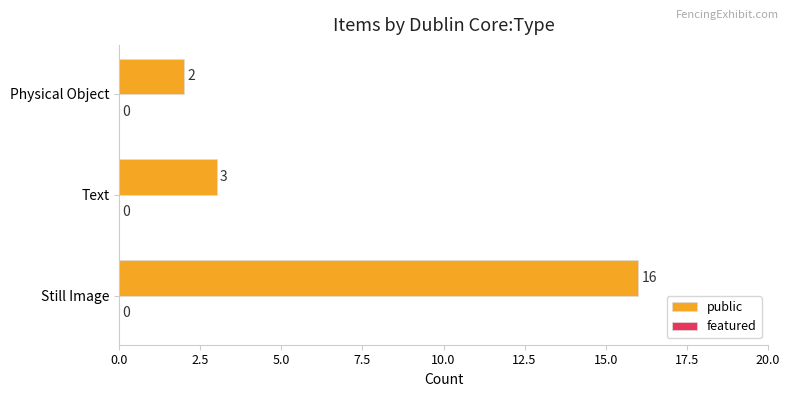

The value at Still Image is 3. True or false?

False